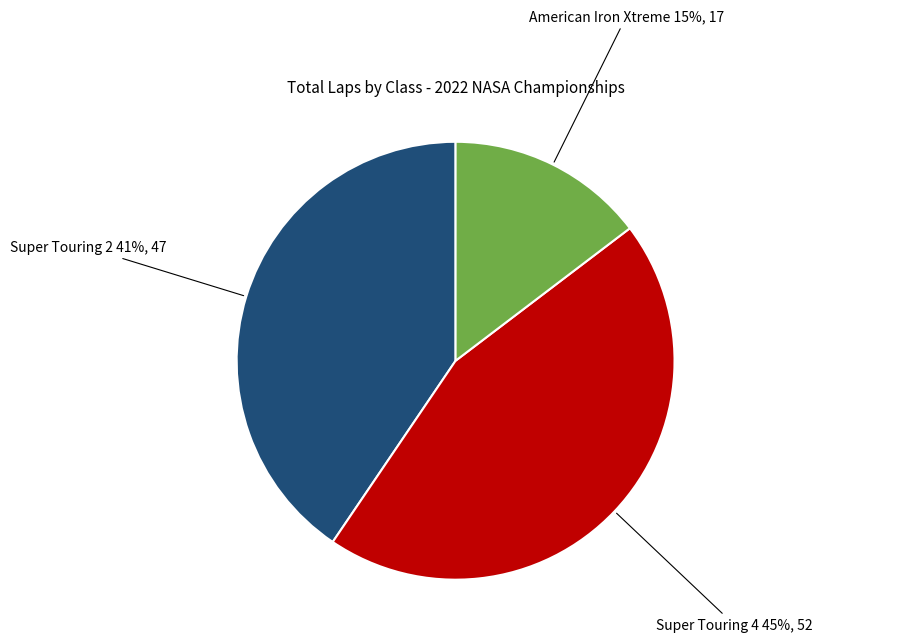

Does any single category account for the majority?

No